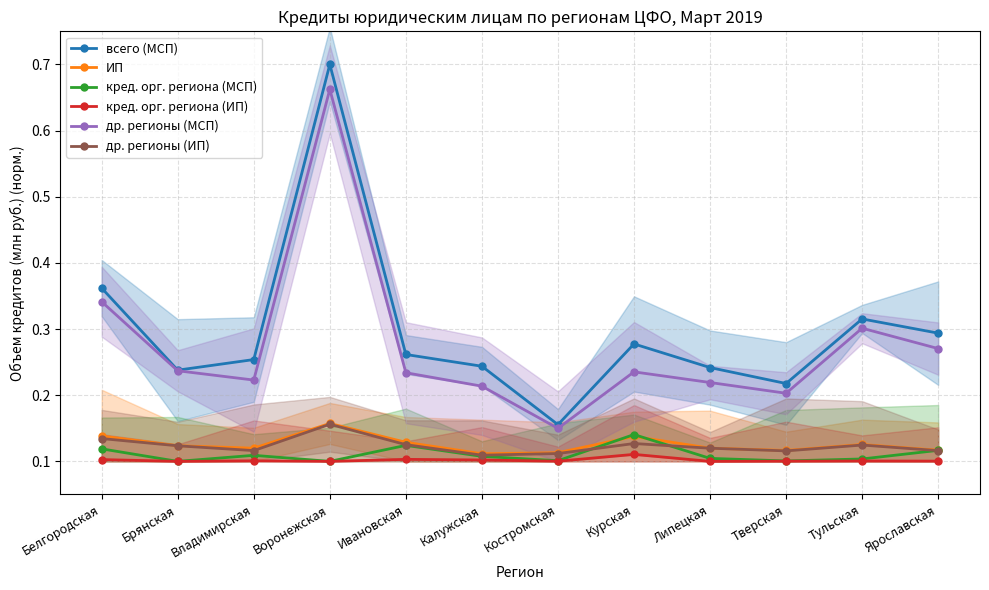

What is the sum of all др. регионы (ИП) values?

1.5